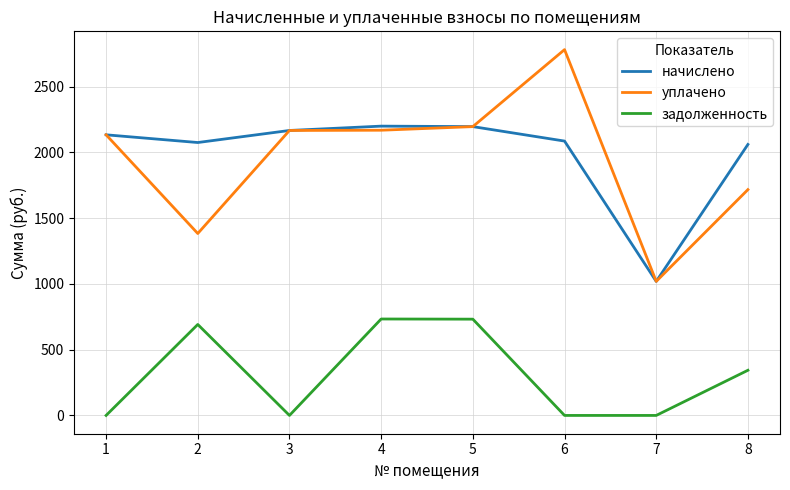

What is the maximum value shown in the chart?

2781.3